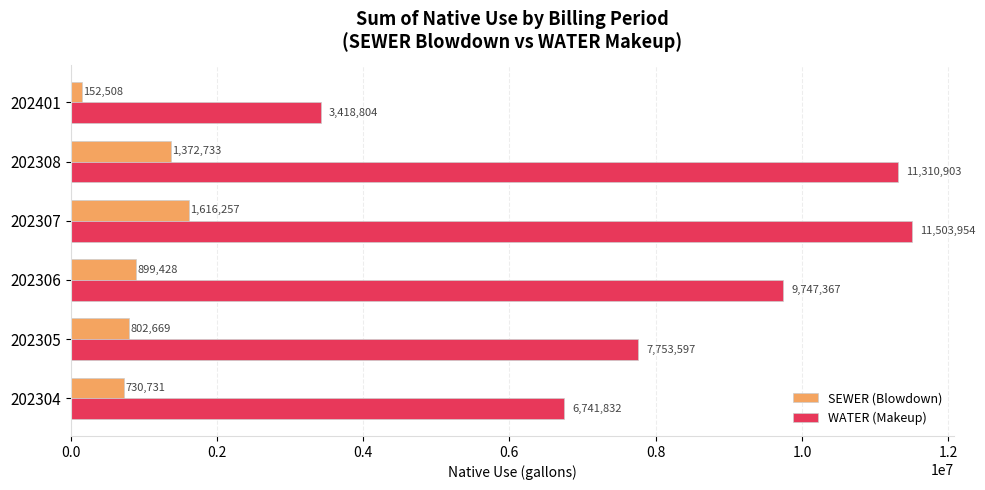

List the series in order of their peak value, highest first.

WATER (Makeup), SEWER (Blowdown)